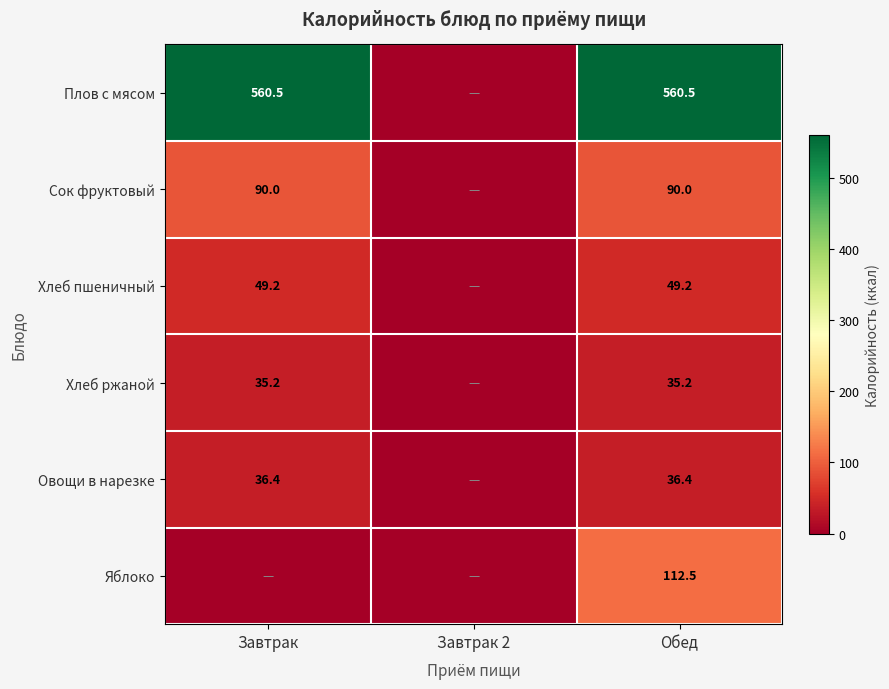

True or false: Хлеб пшеничный has a value of 33.4 at Обед.

False